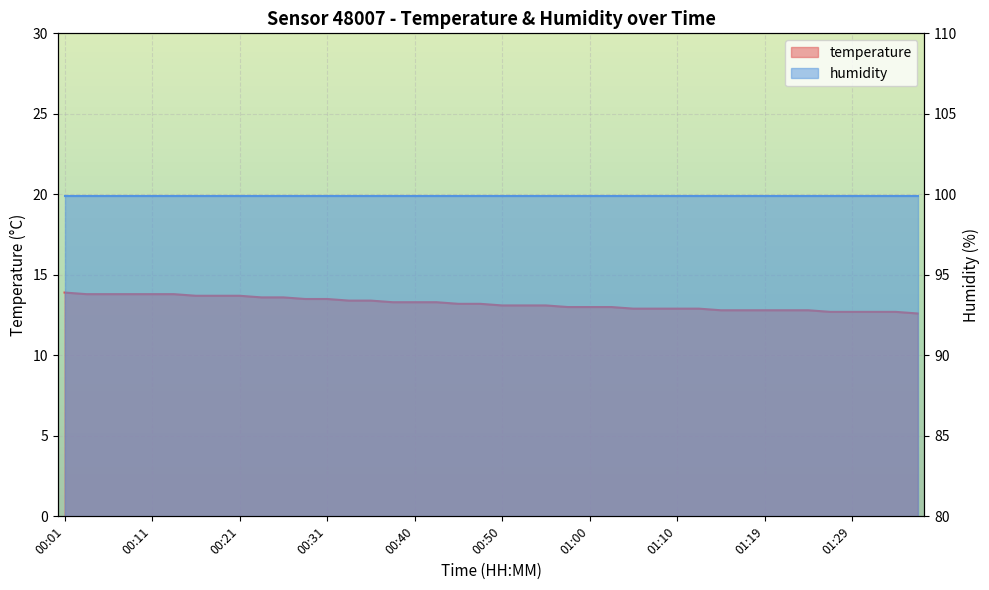

True or false: the data shows 7.5 at 01:29.

False